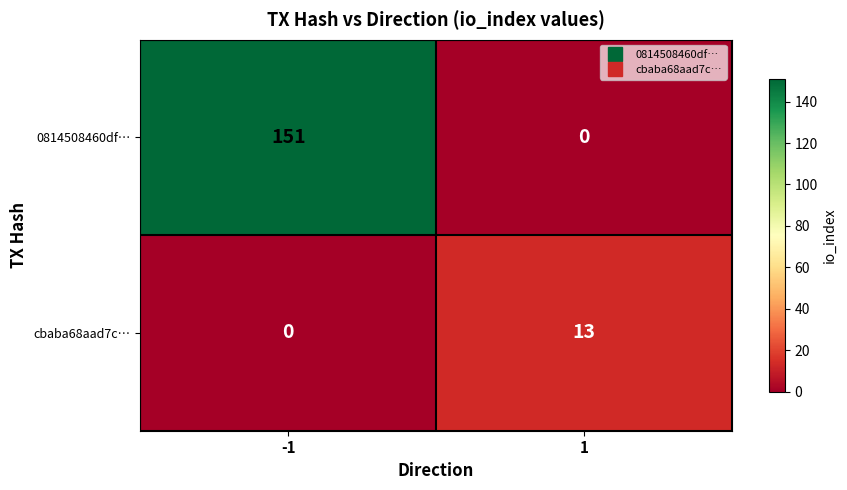

The 0814508460df… series shows 151 at -1. True or false?

True